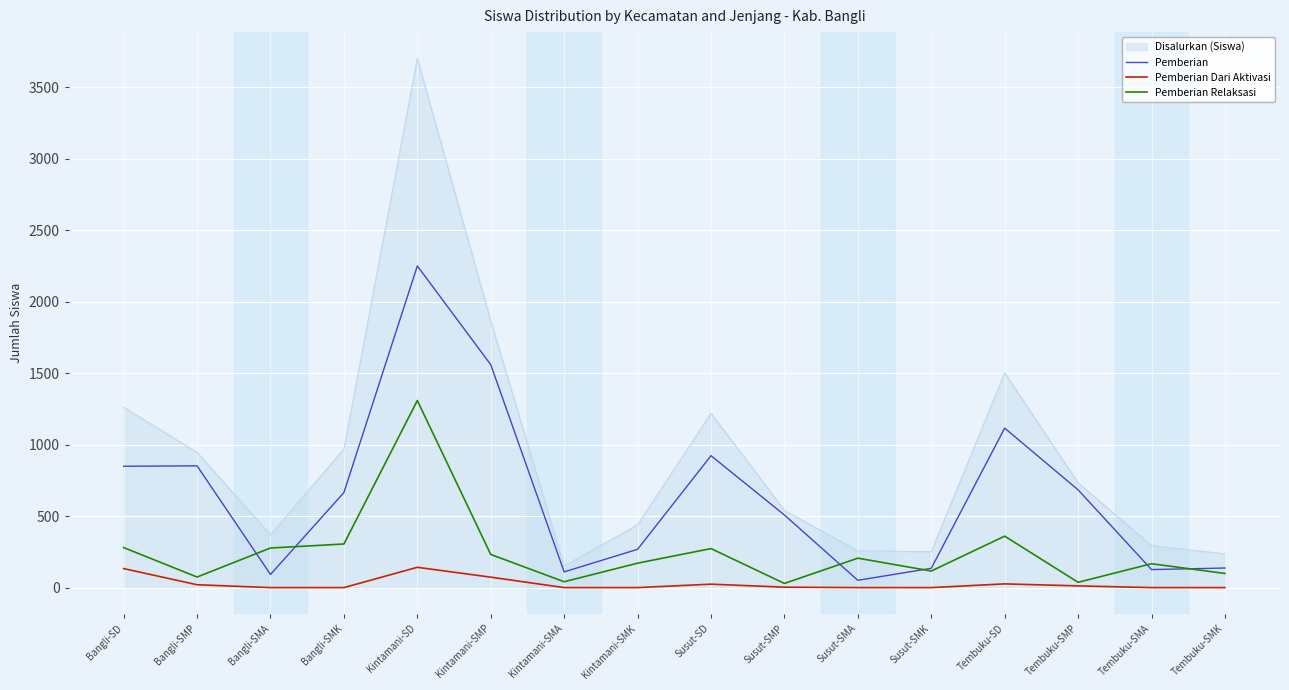

What is the sum of the Pemberian Relaksasi values at Kintamani-SD and Susut-SMP?

1338